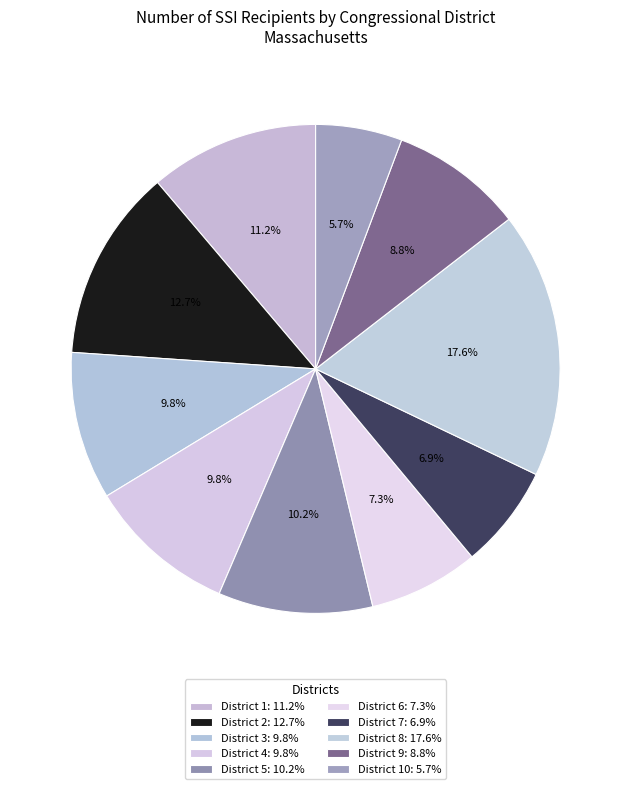

How many slices are in this pie chart?

10